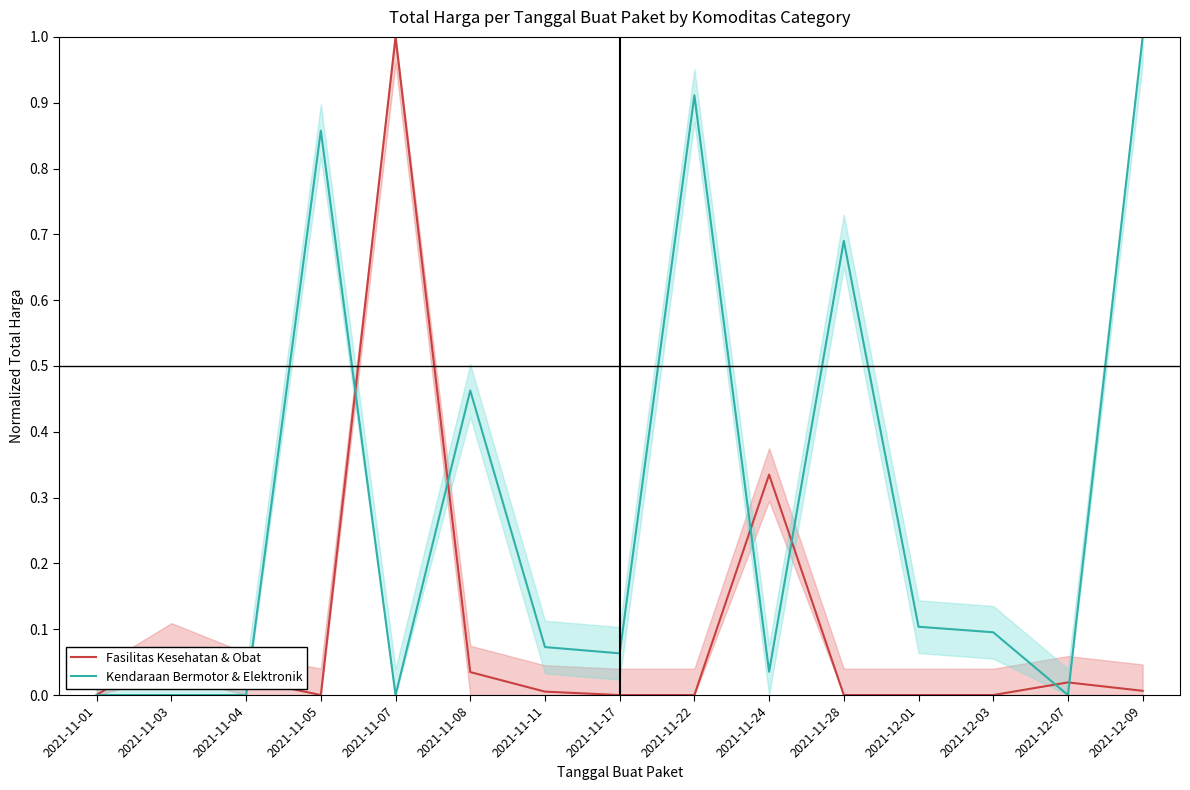

What is the label of the 15th point from the left?

2021-12-09